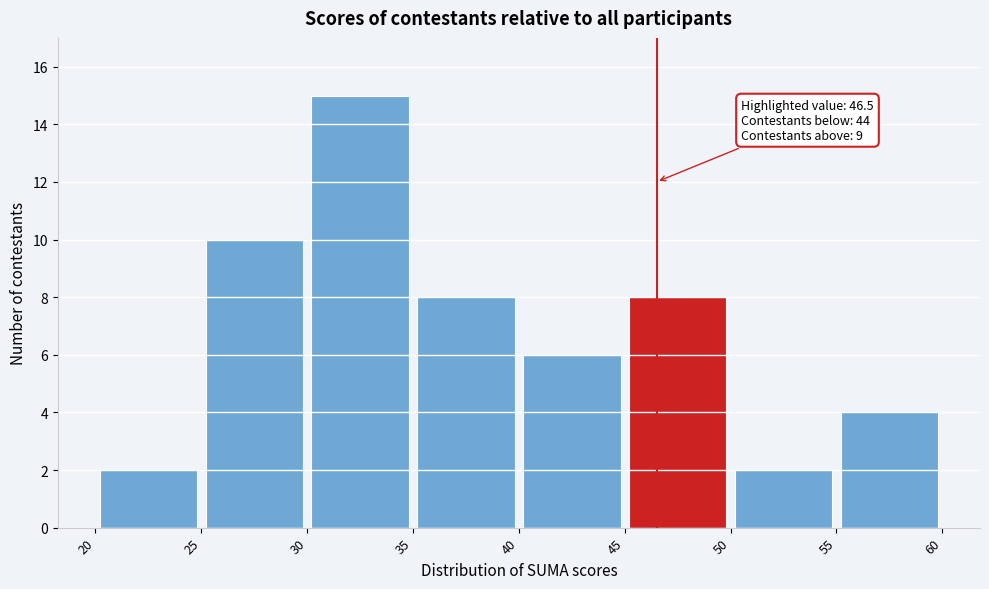

Over which range of the x-axis is the bar tallest?

30 to 35